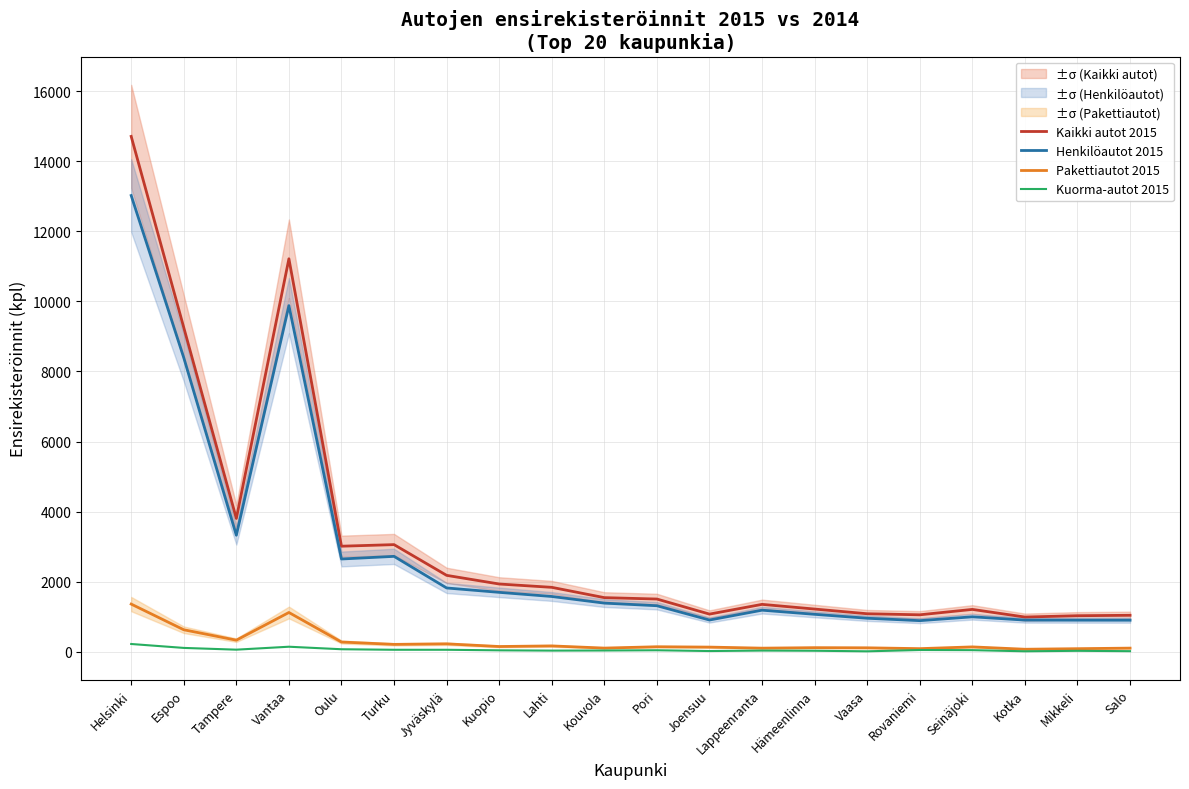

True or false: Kaikki autot 2015 and Pakettiautot 2015 intersect in this chart.

False